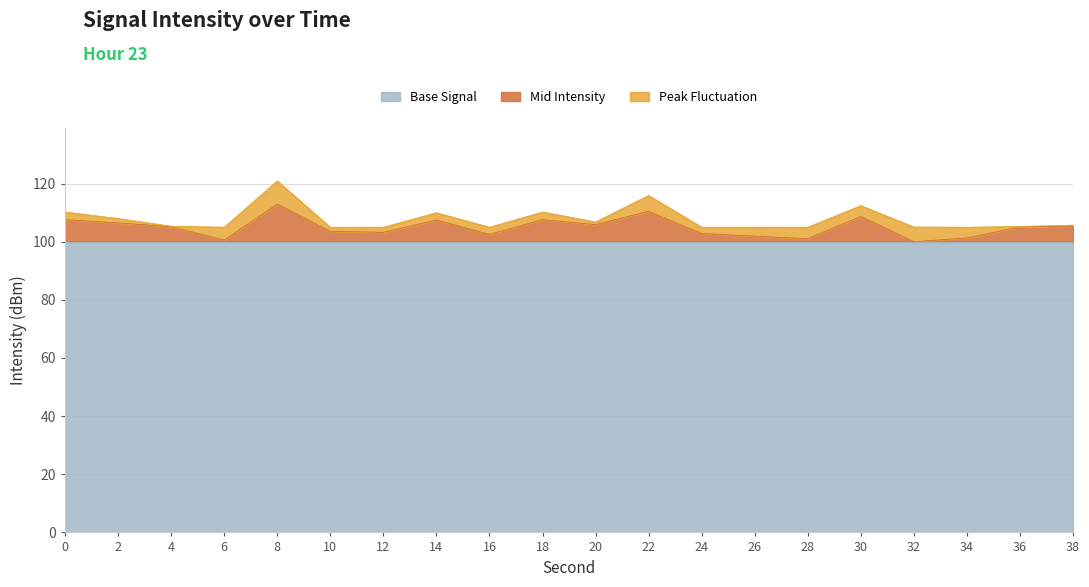

What is the sum of the values at 6 and 8?

213.5